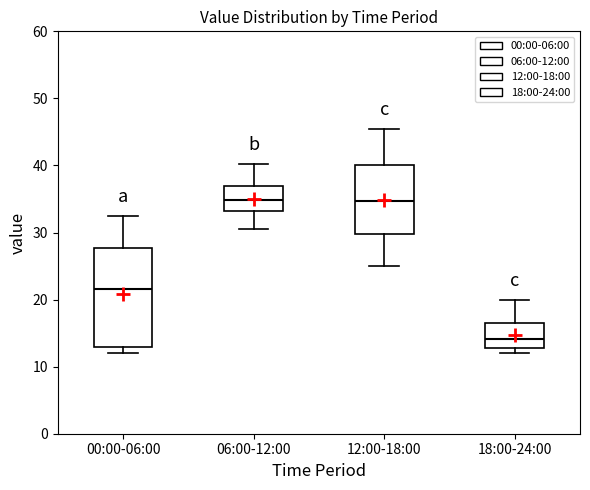

Comparing the boxes themselves (not the whiskers), which one is the tallest?

00:00-06:00